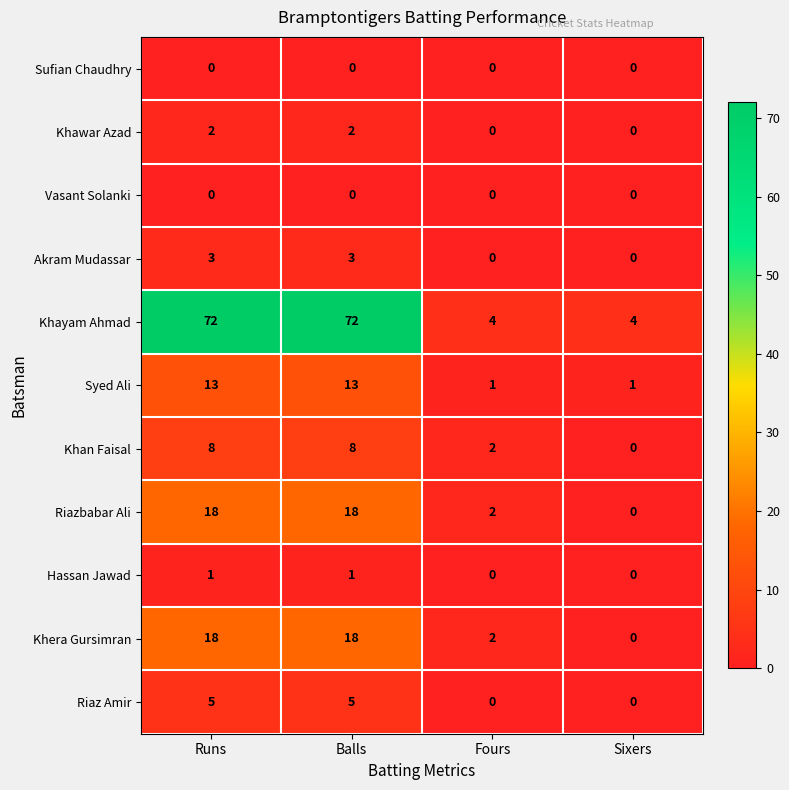

What is the spread (max minus min) of values at Runs?

72